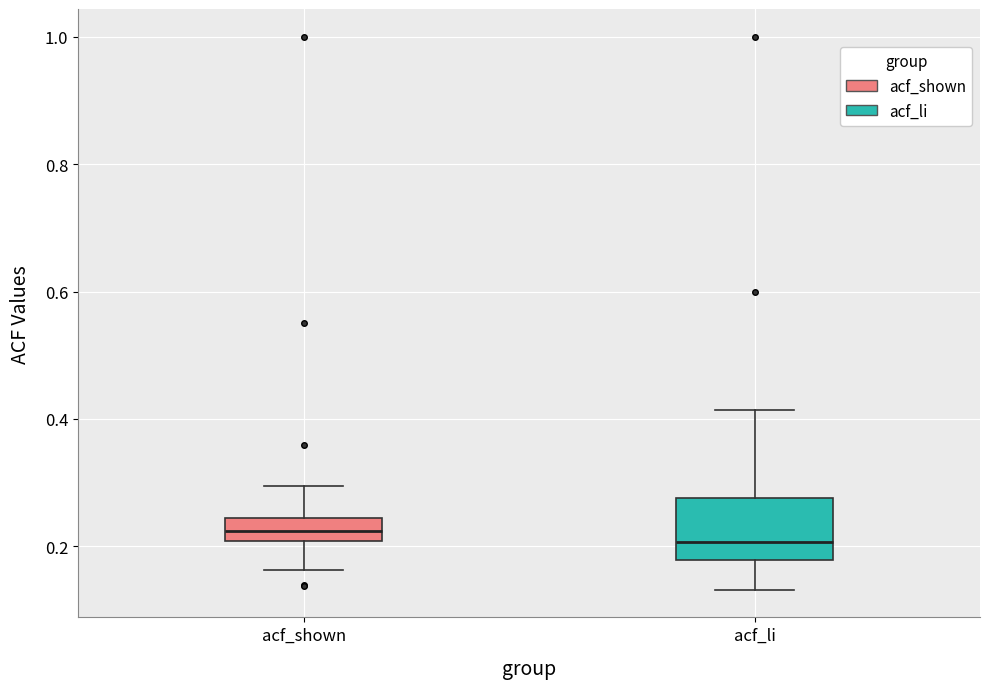

Reading left to right, transcribe this box plot: for each box, give where its median line is, the range the box spans, and where its two whiskers end, as read against the y-axis. The values are not printed on the chart, so give them approximately, as read against the axis.

acf_shown: median 0.22, box 0.20 to 0.24, whiskers 0.16 to 0.30
acf_li: median 0.20, box 0.18 to 0.28, whiskers 0.14 to 0.42